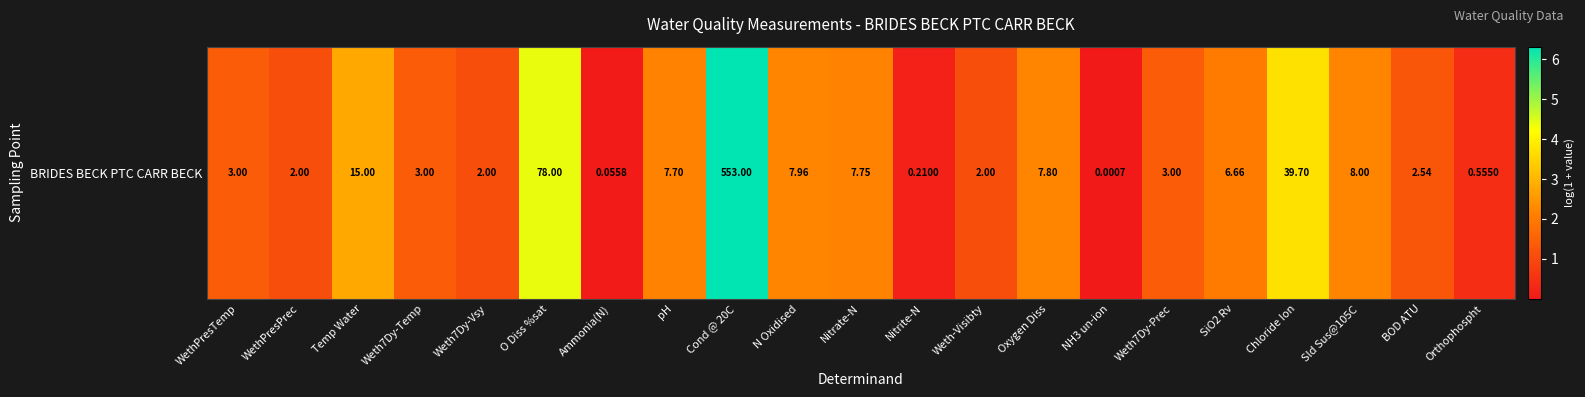

Reading right to left, list all the values displayed in this chart.

0.4	1.3	2.2	3.7	2.0	1.4	0.0	2.2	1.1	0.2	2.2	2.2	6.3	2.2	0.1	4.4	1.1	1.4	2.8	1.1	1.4